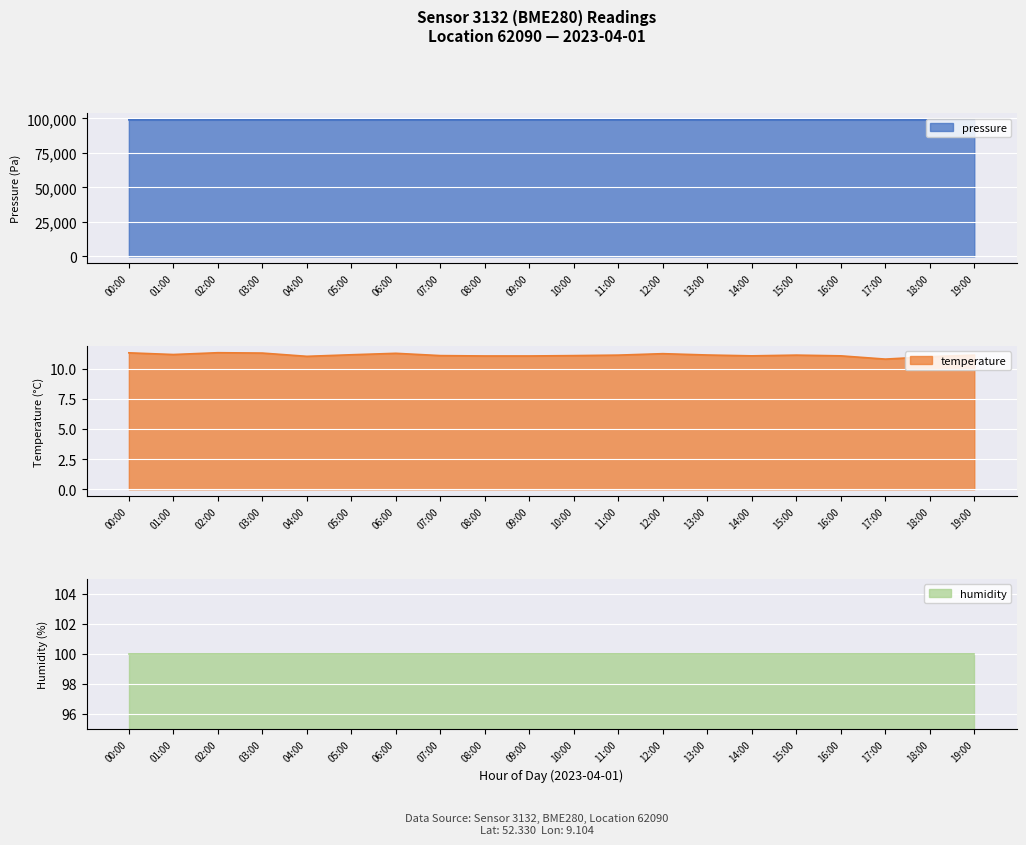

Is it true that pressure equals 21708.6 at 13:00?

False